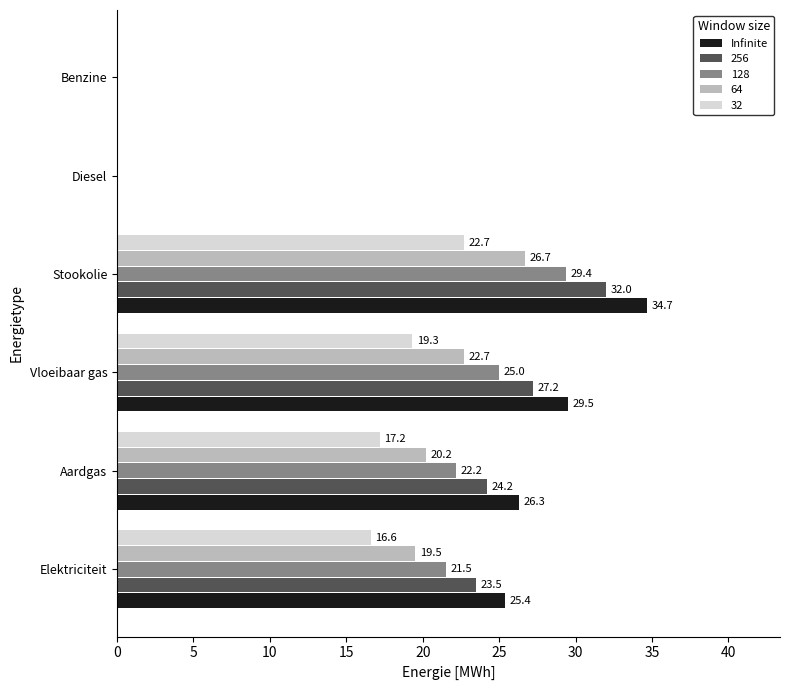

At which category does the chart reach its peak across all series?

Stookolie